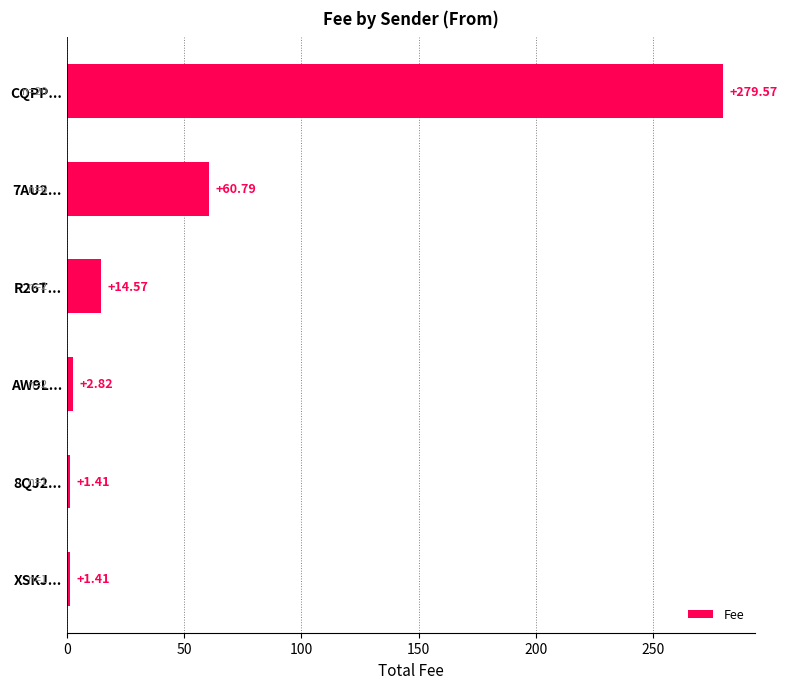

What is the average value?

60.1